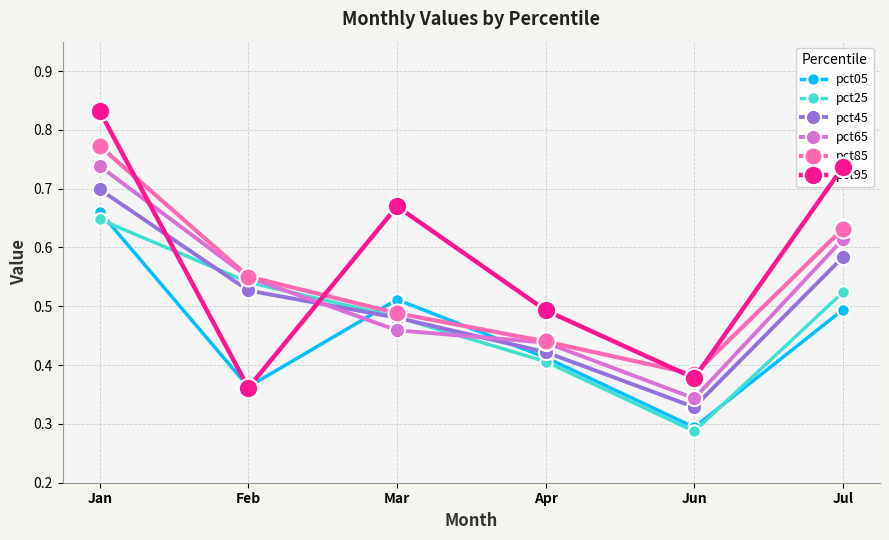

True or false: pct85 and pct45 intersect in this chart.

False